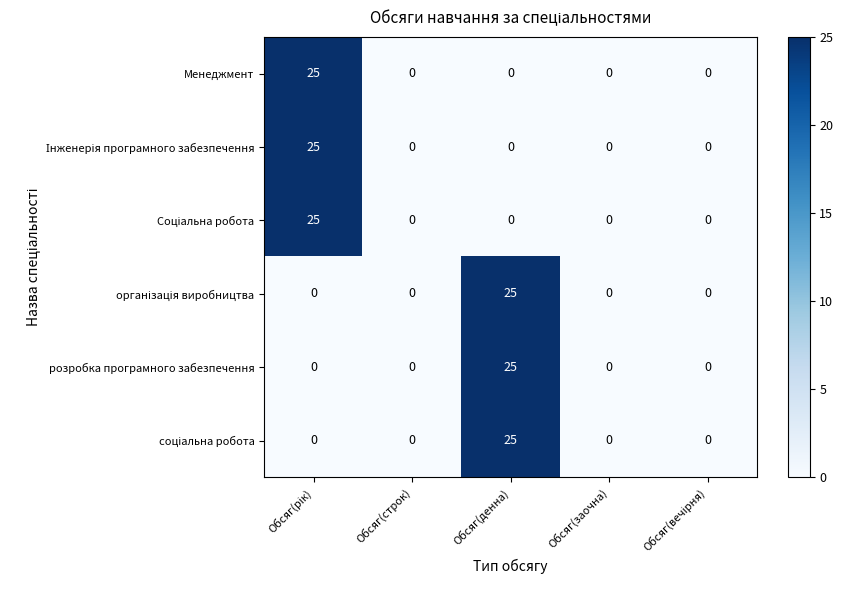

The value of Менеджмент at Обсяг(заочна) is 0. True or false?

True